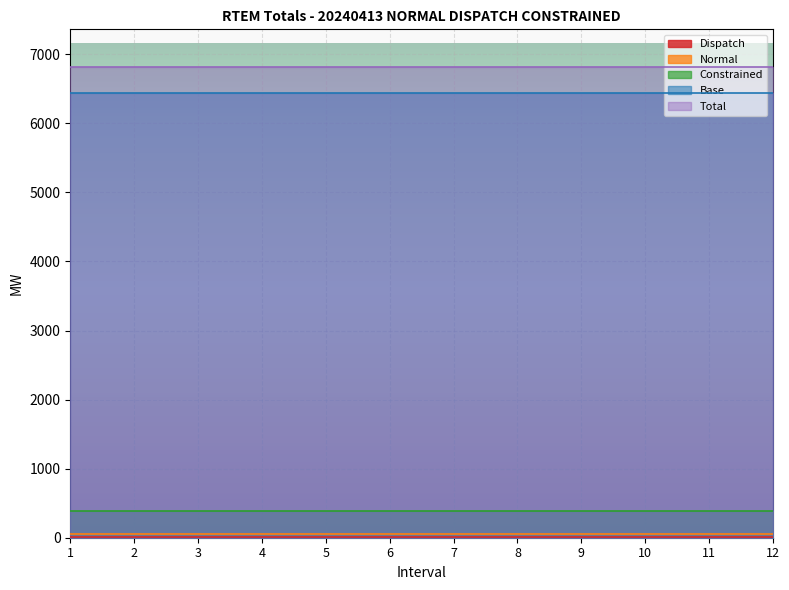

How many lines are shown in the chart?

5